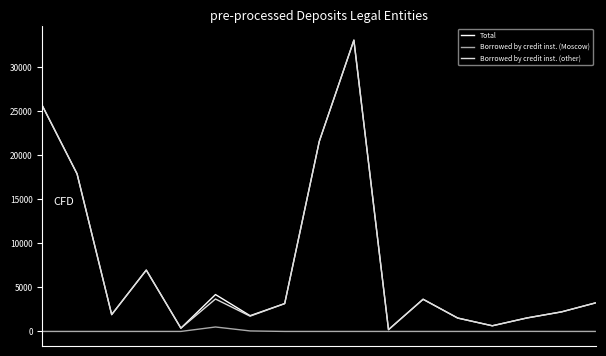

What is the maximum value shown in the chart?

33069